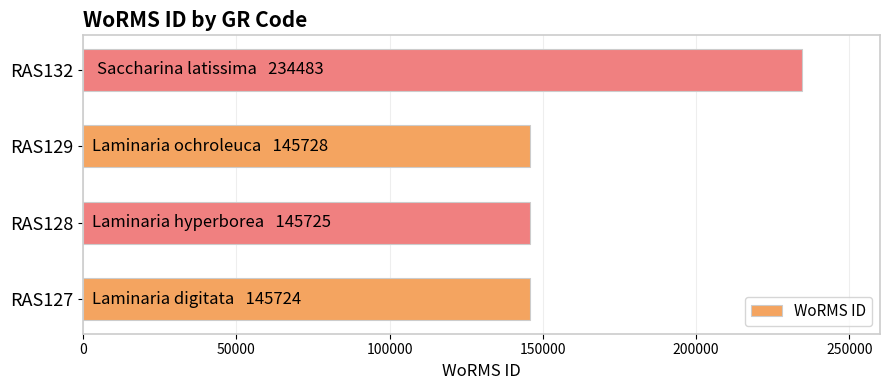

What is the sum of the values at RAS132 and RAS127?

380207